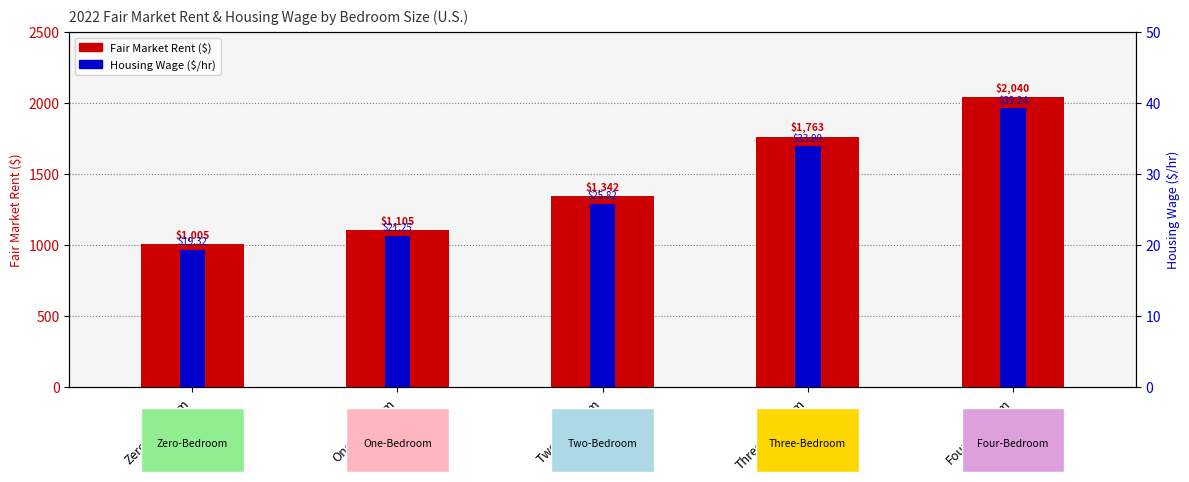

Which label corresponds to the largest value in the chart?

Four-Bedroom